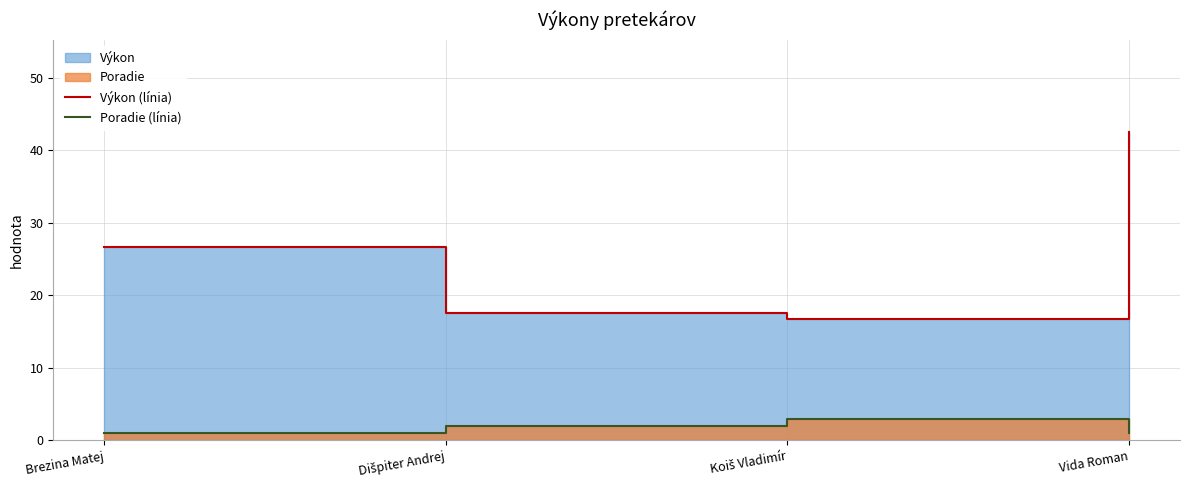

What is the difference between the maximum and second lowest values in the Poradie (línia) series?

2.0